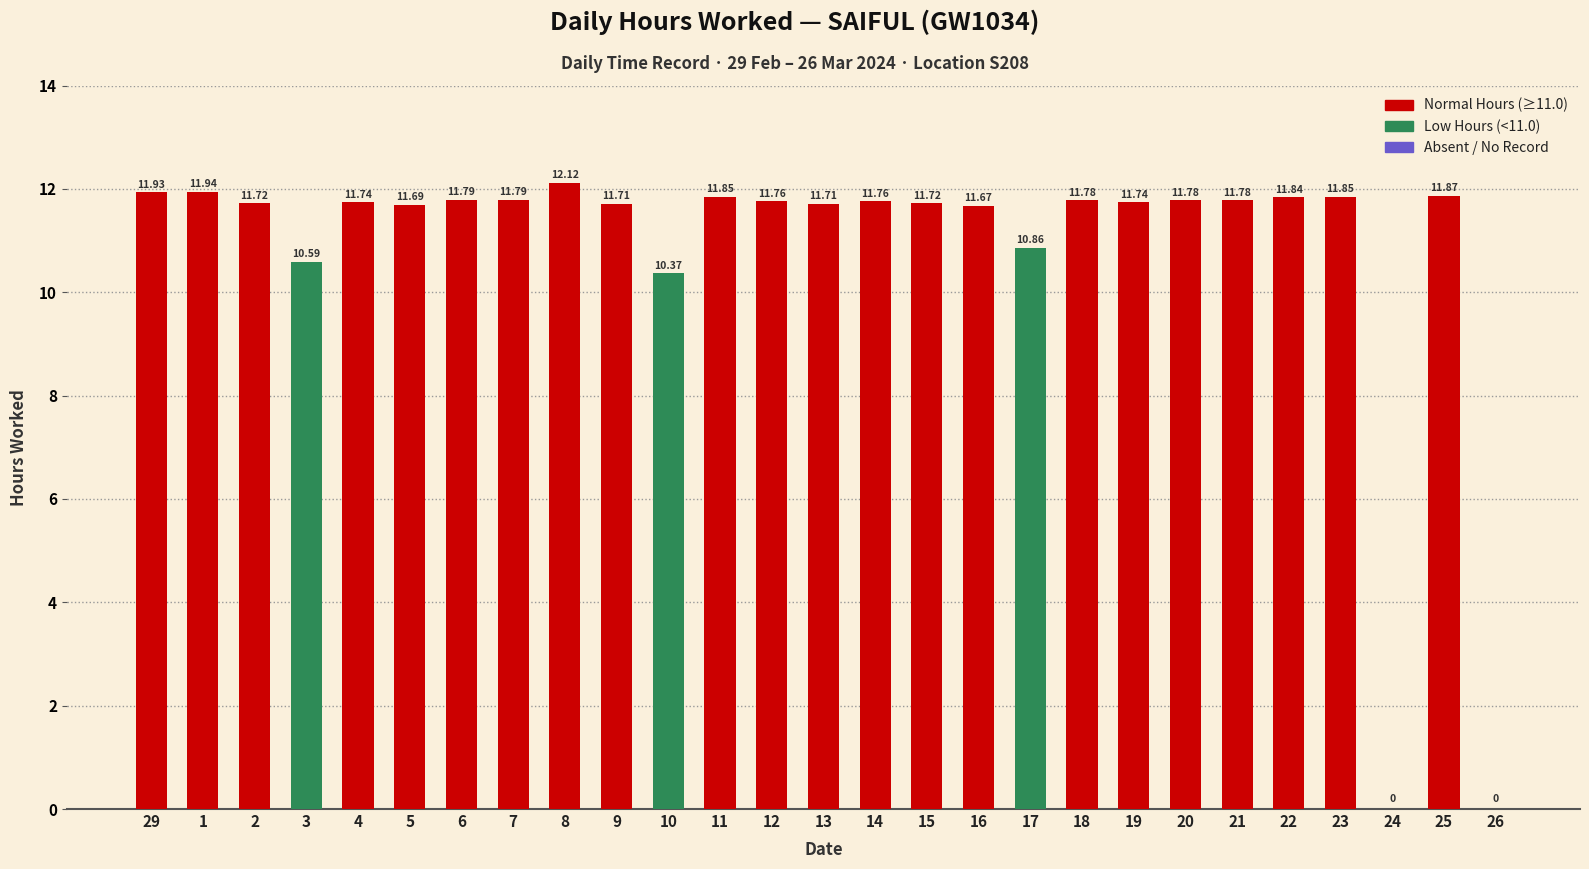

At which label does the data first exceed 11?

29